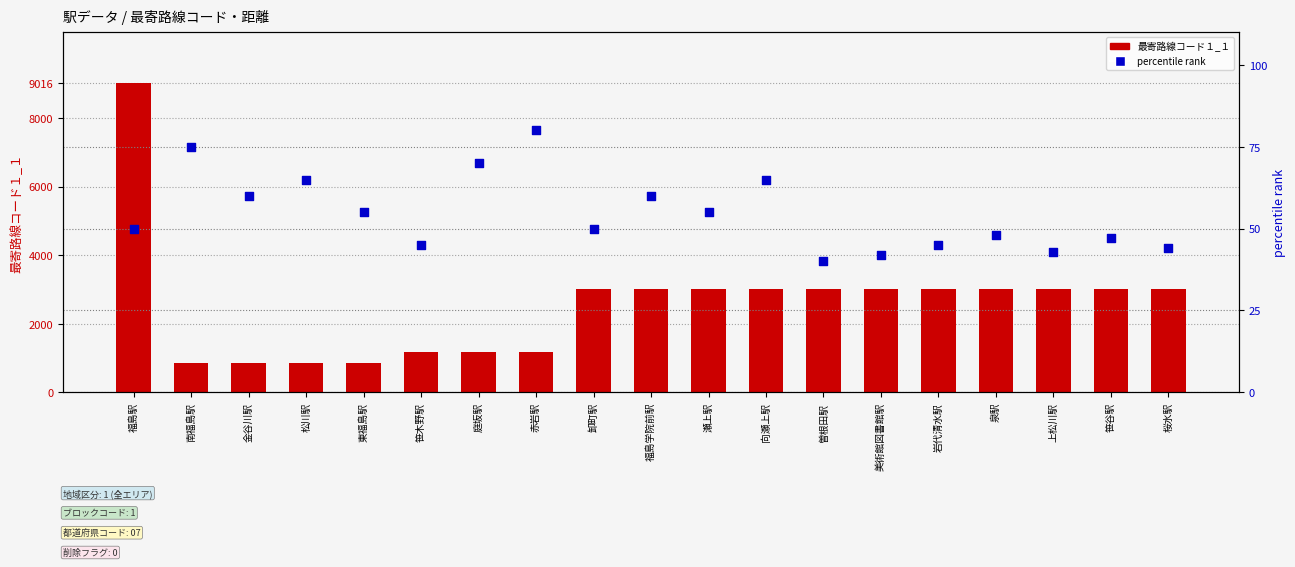

Which series has the widest spread of Y values?

最寄路線コード１_１